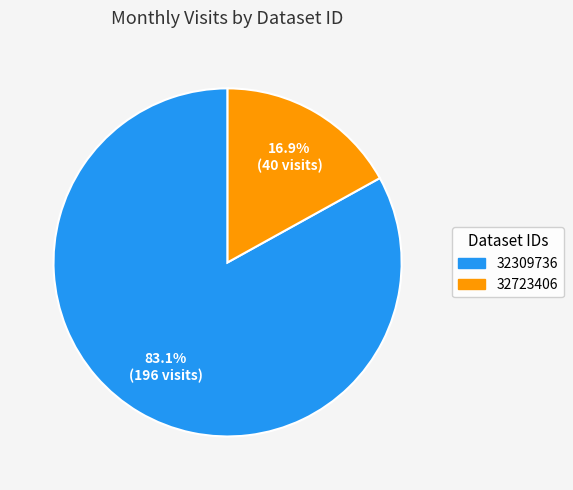

Is it true that 32309736 is 83% of the pie?

True